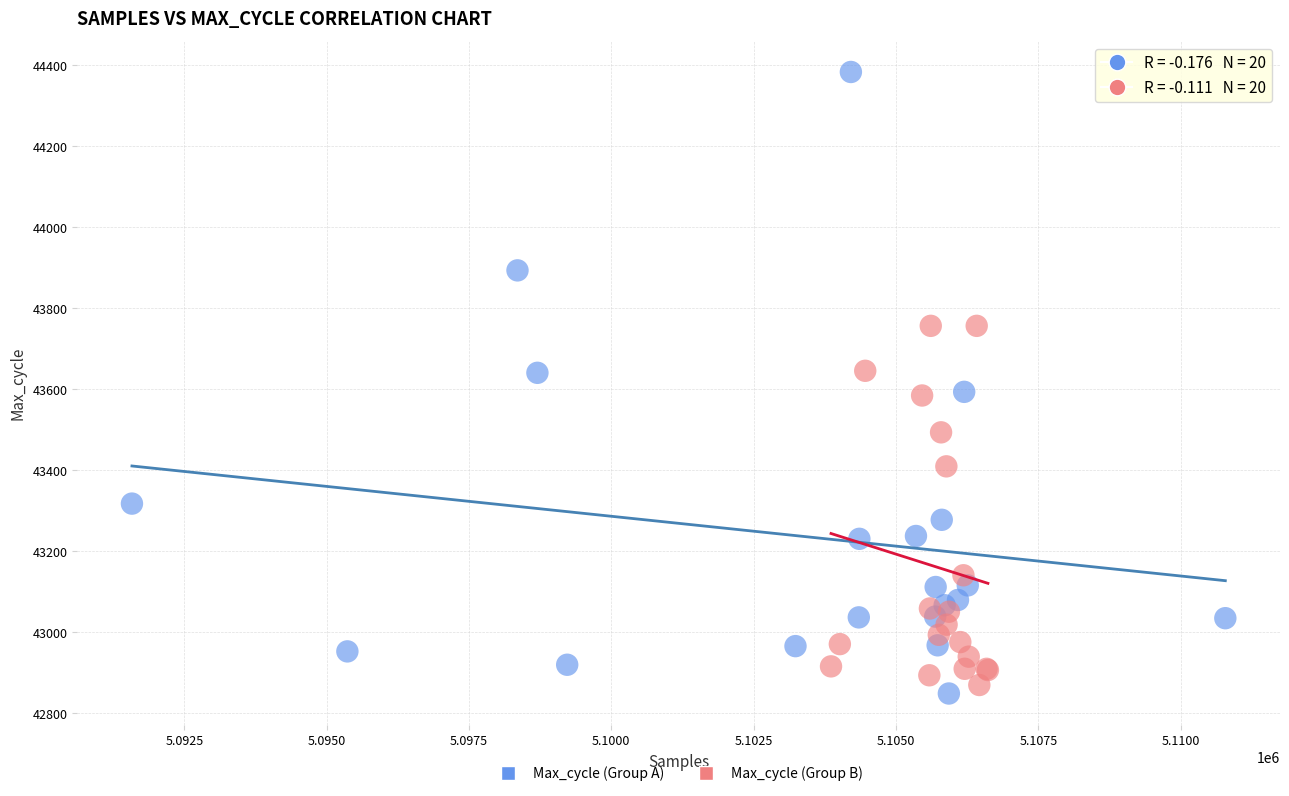

Which series reaches the minimum Y coordinate?

Max_cycle (Group A)